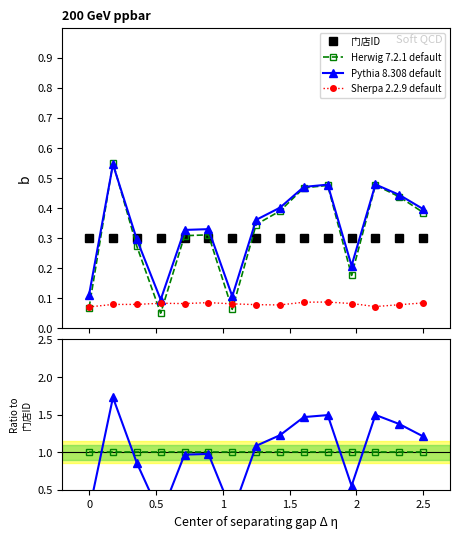

True or false: 门店ID ratio has a value of 0.6 at 11.

False